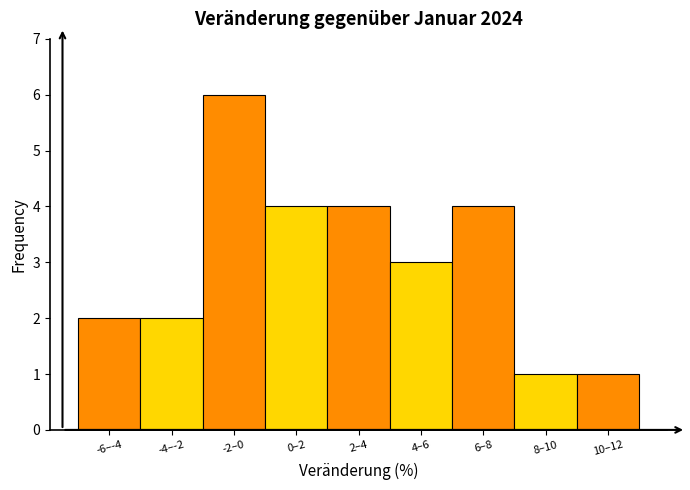

Reading left to right, list all the values displayed in this chart.

2	2	6	4	4	3	4	1	1